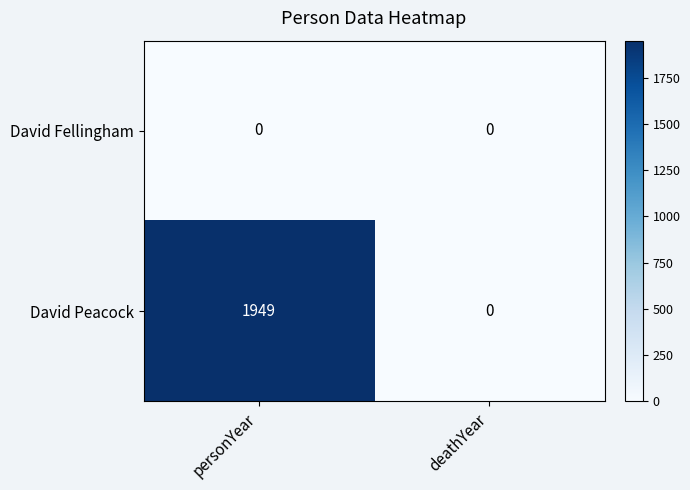

Which label corresponds to the largest value in the chart?

personYear